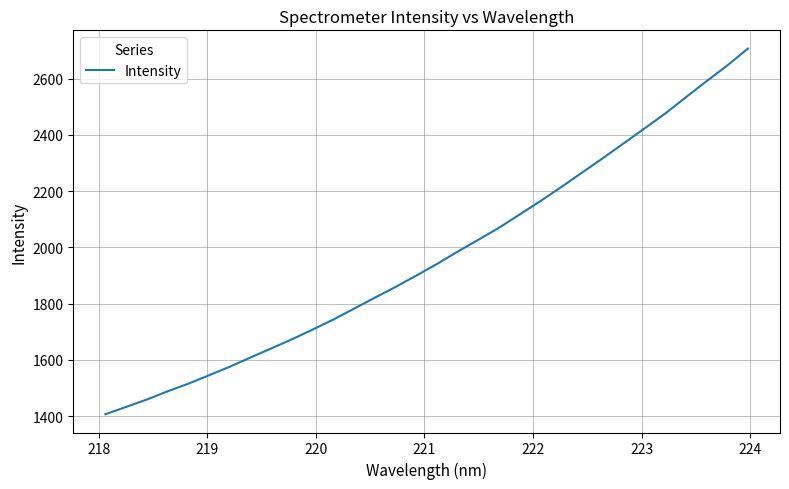

What is the minimum value shown in the chart?

1407.1